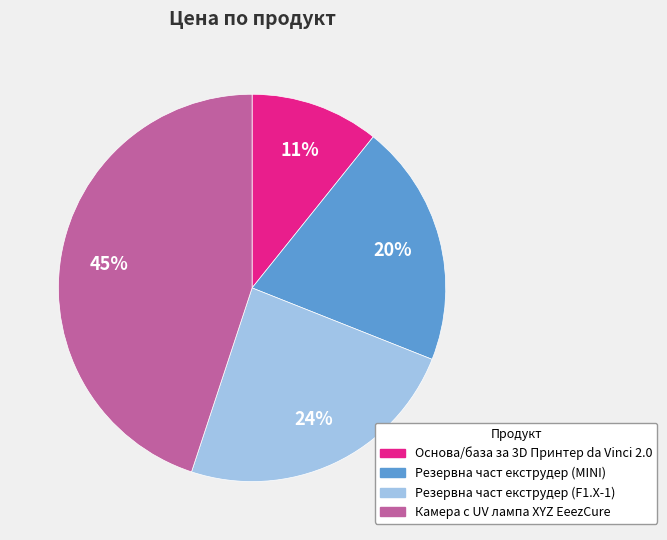

Is there any slice that represents more than half of the pie?

No